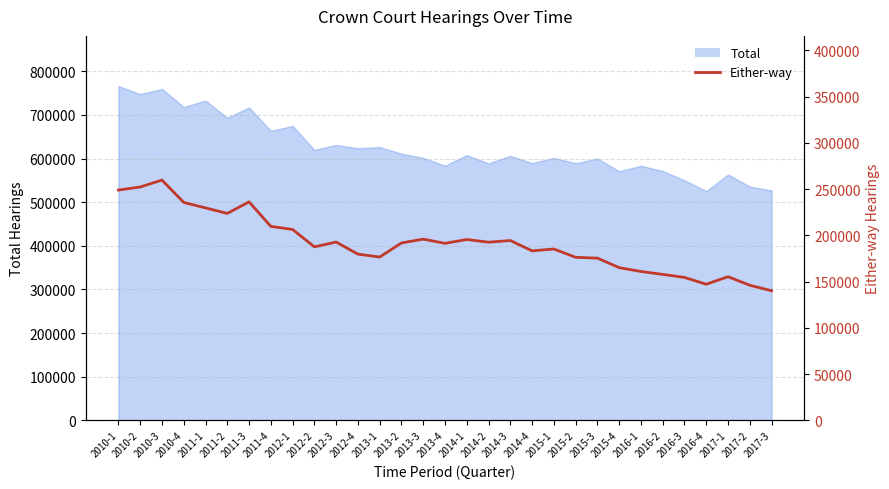

What is the difference between the maximum and minimum values?

119644